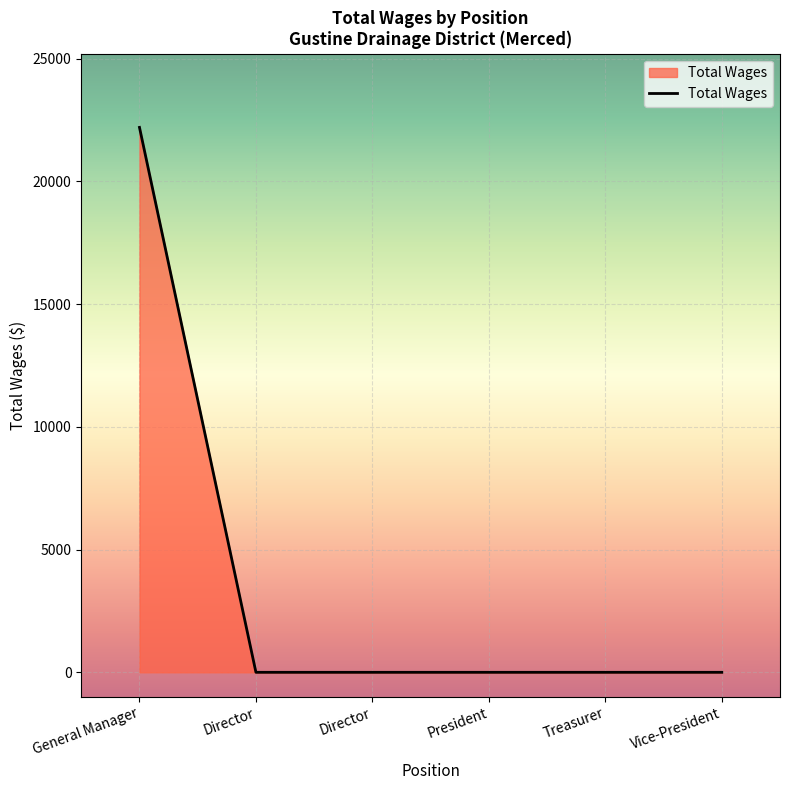

What is the sum of all values?

22200